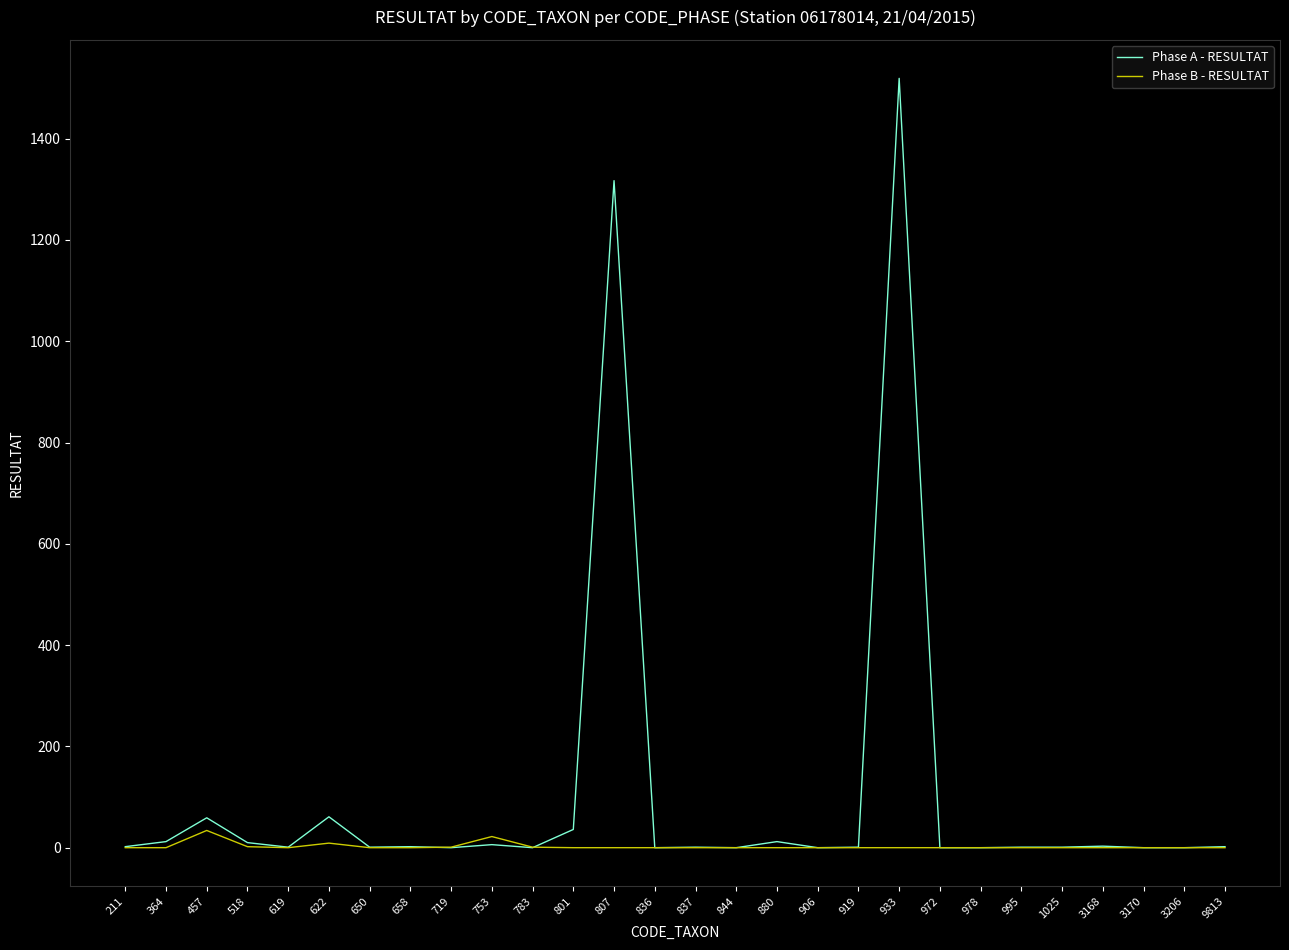

Rank the series by their maximum value, from highest to lowest.

Phase A - RESULTAT, Phase B - RESULTAT